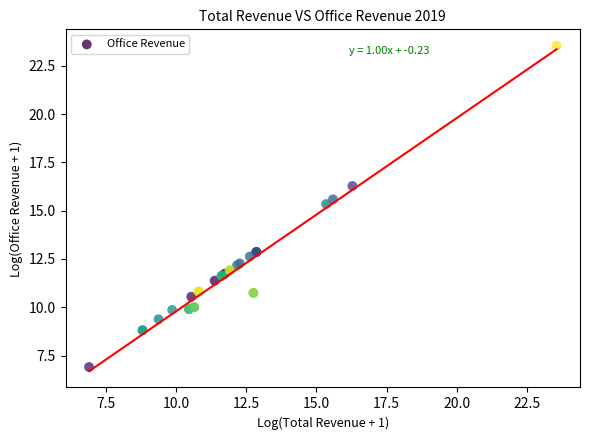

What Y value in the scatter plot is closest to 15?

15.3